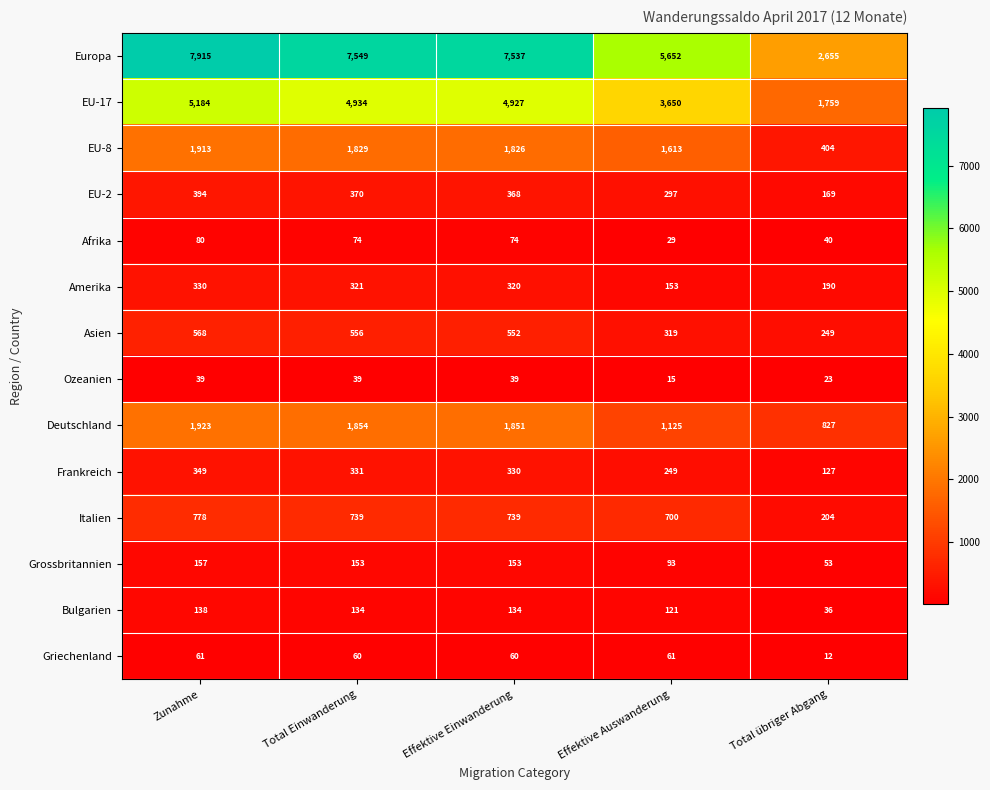

Which series has the largest range (max minus min)?

Europa